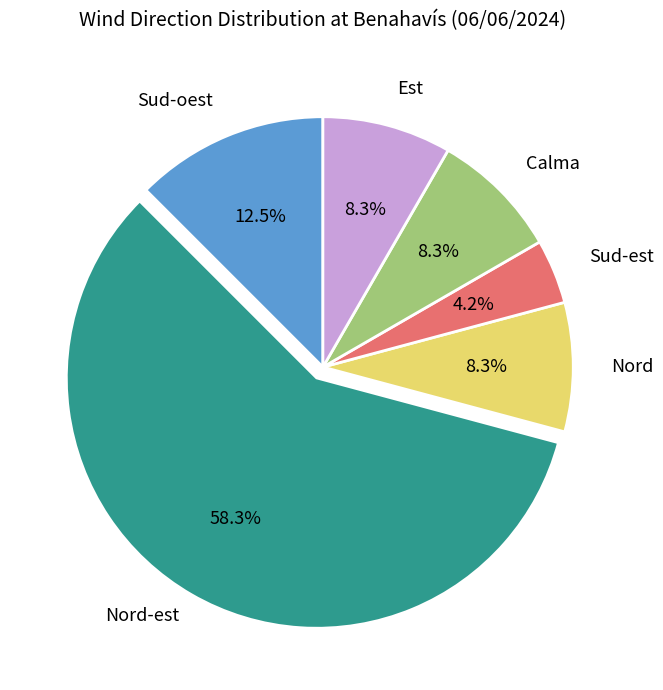

Is there any slice that represents more than half of the pie?

Yes